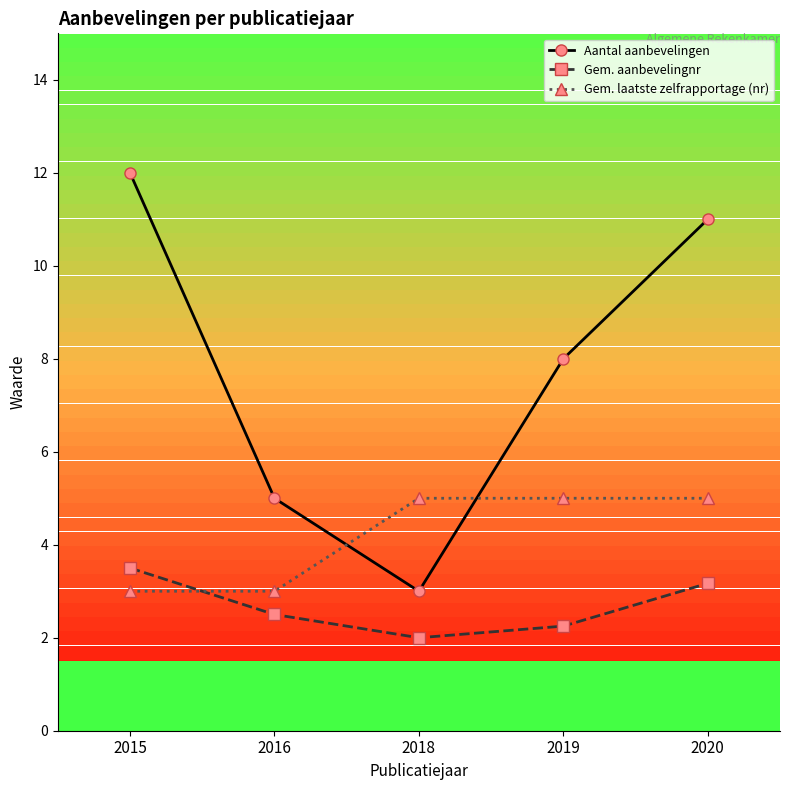

True or false: Gem. laatste zelfrapportage (nr) has more than 2 interior local peaks.

False